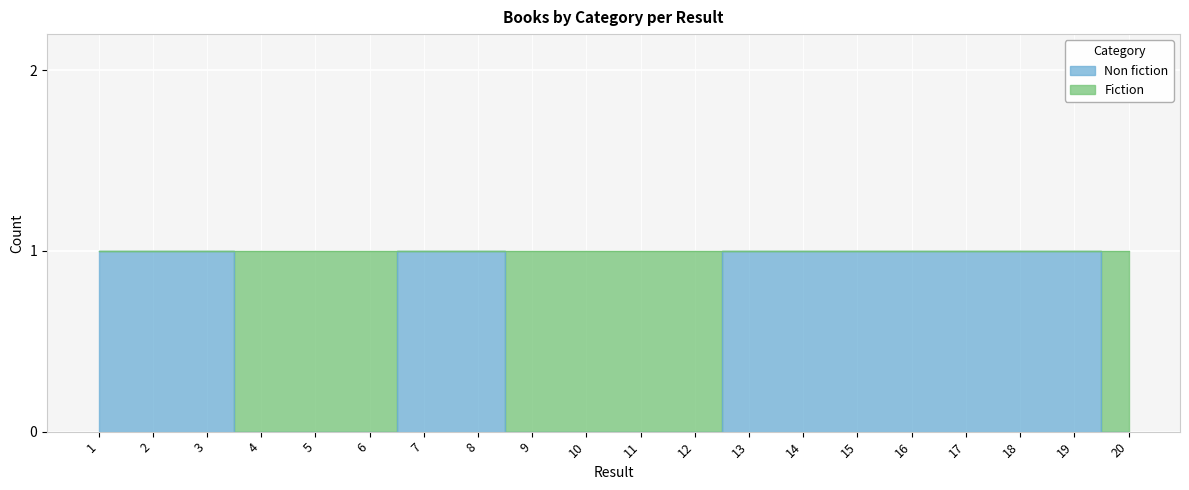

Reading left to right, what are all the values shown in this chart?

1	1	1	0	0	0	1	1	0	0	0	0	1	1	1	1	1	1	1	0